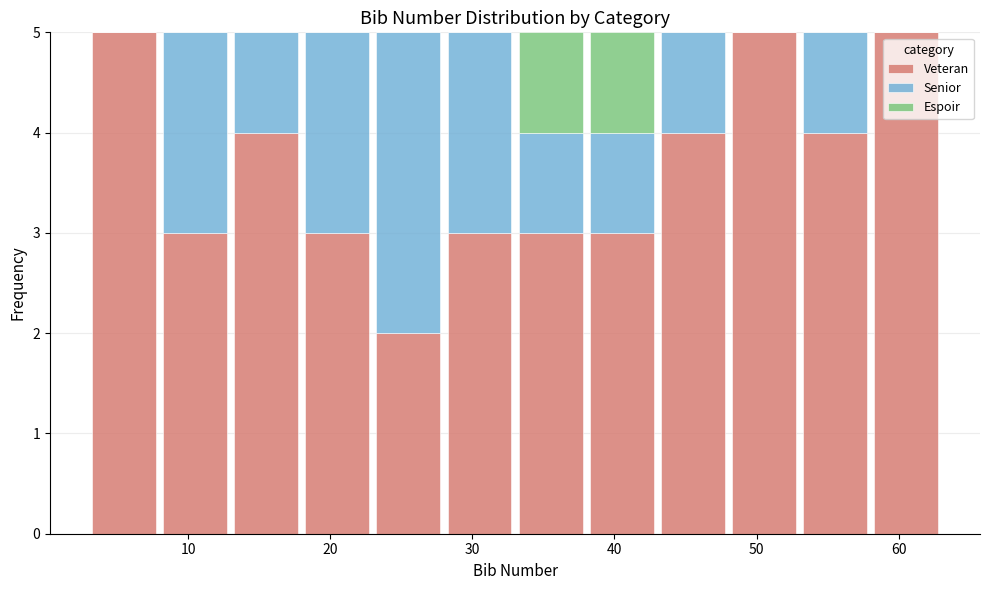

What is the total height of the stacked bar covering 43 to 48 on the x-axis? The values are not printed on the chart, so give them approximately, as read against the axis.

5